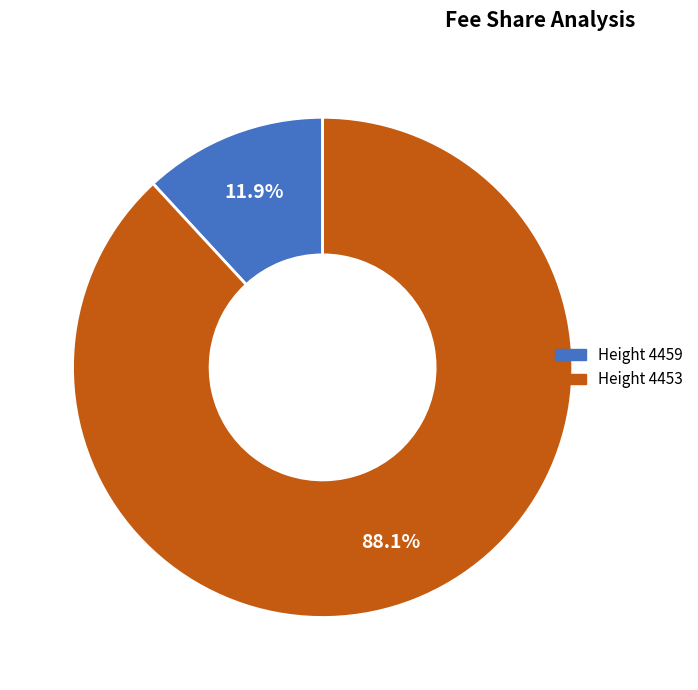

Which slice is the largest?

Height 4453